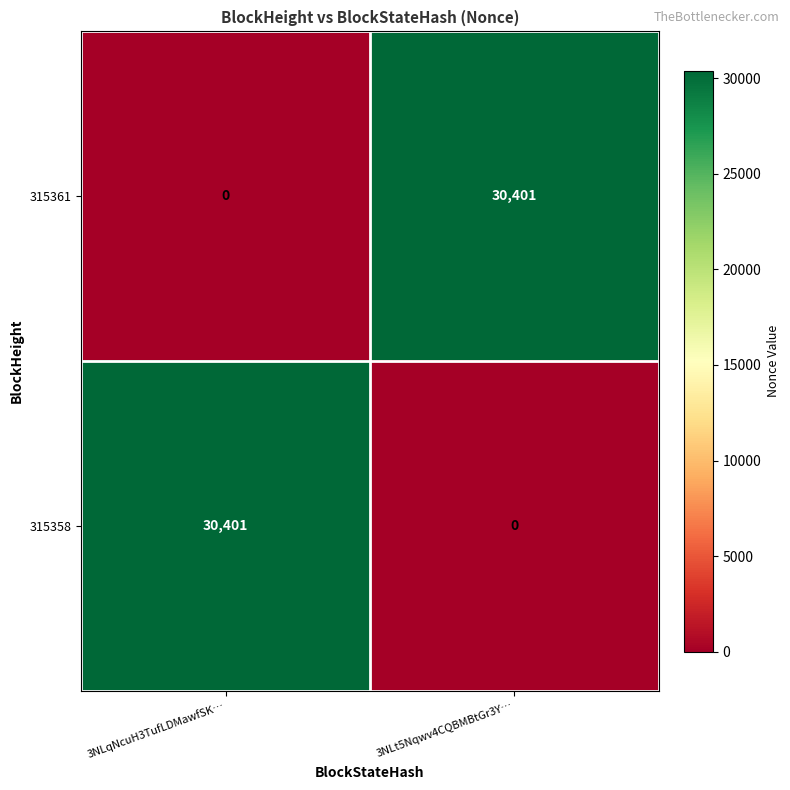

Reading right to left, what are all the values shown in this chart?

315361: 30401	0
315358: 0	30401